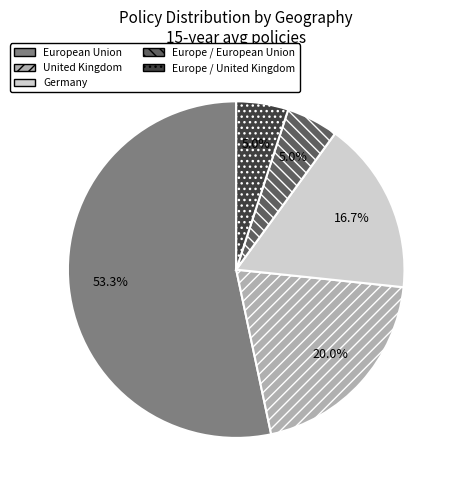

Is there any slice that represents more than half of the pie?

Yes